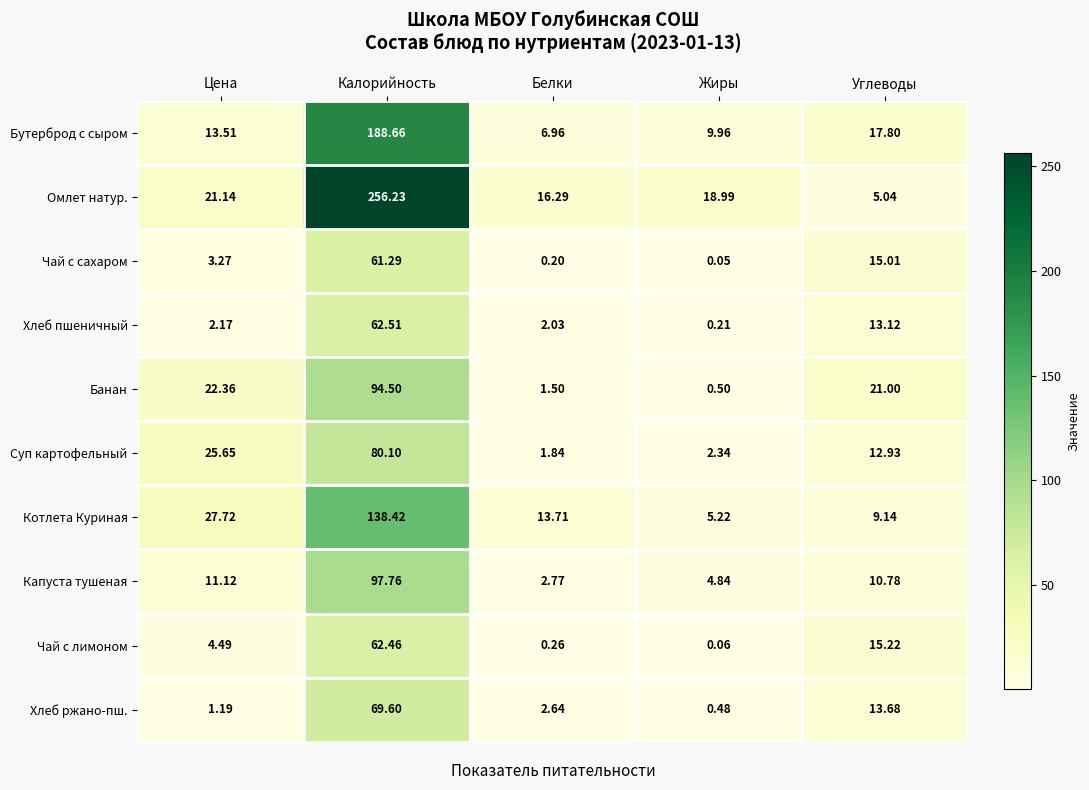

Between Калорийность and Углеводы, which series saw the biggest shift?

Омлет натур.